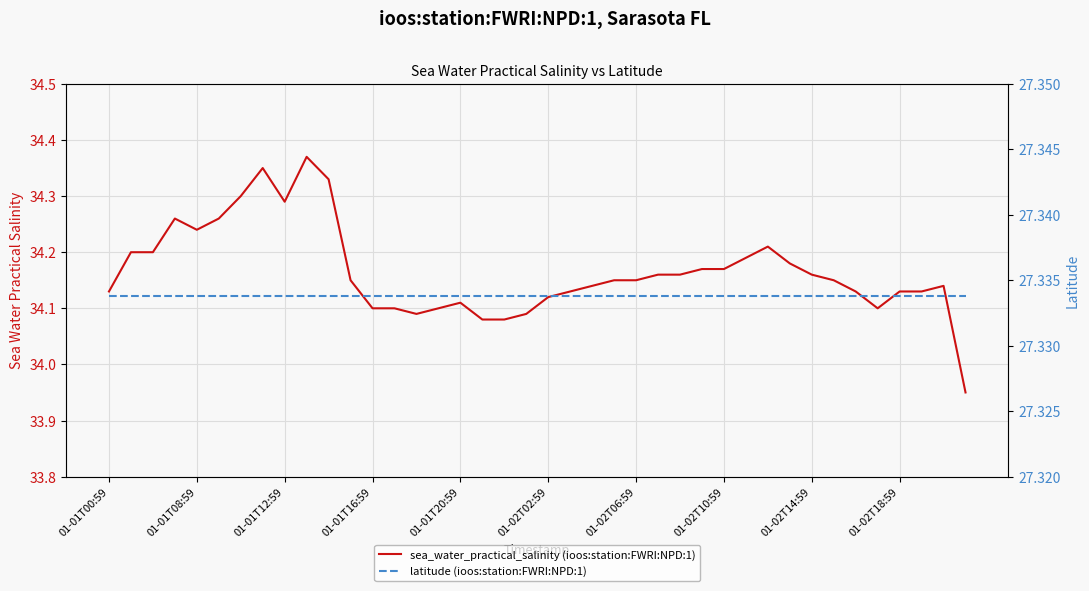

The latitude (ioos:station:FWRI:NPD:1) series shows 27.3 at 01-01T16:59. True or false?

True